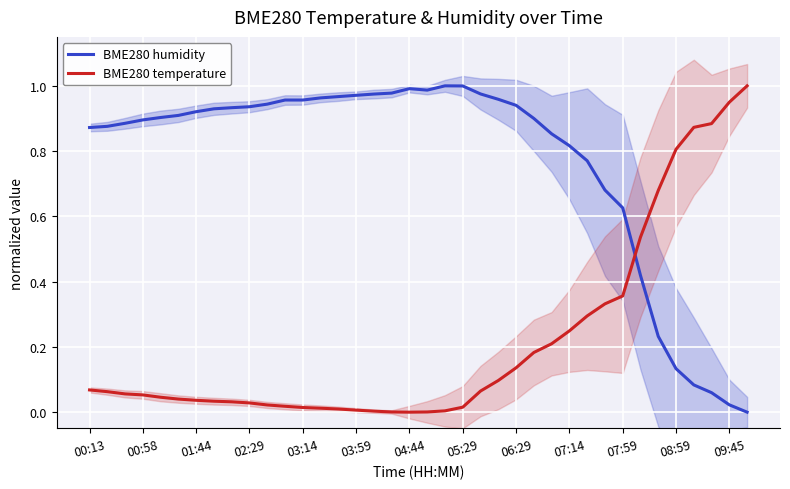

True or false: BME280 temperature and BME280 humidity cross at least once.

True